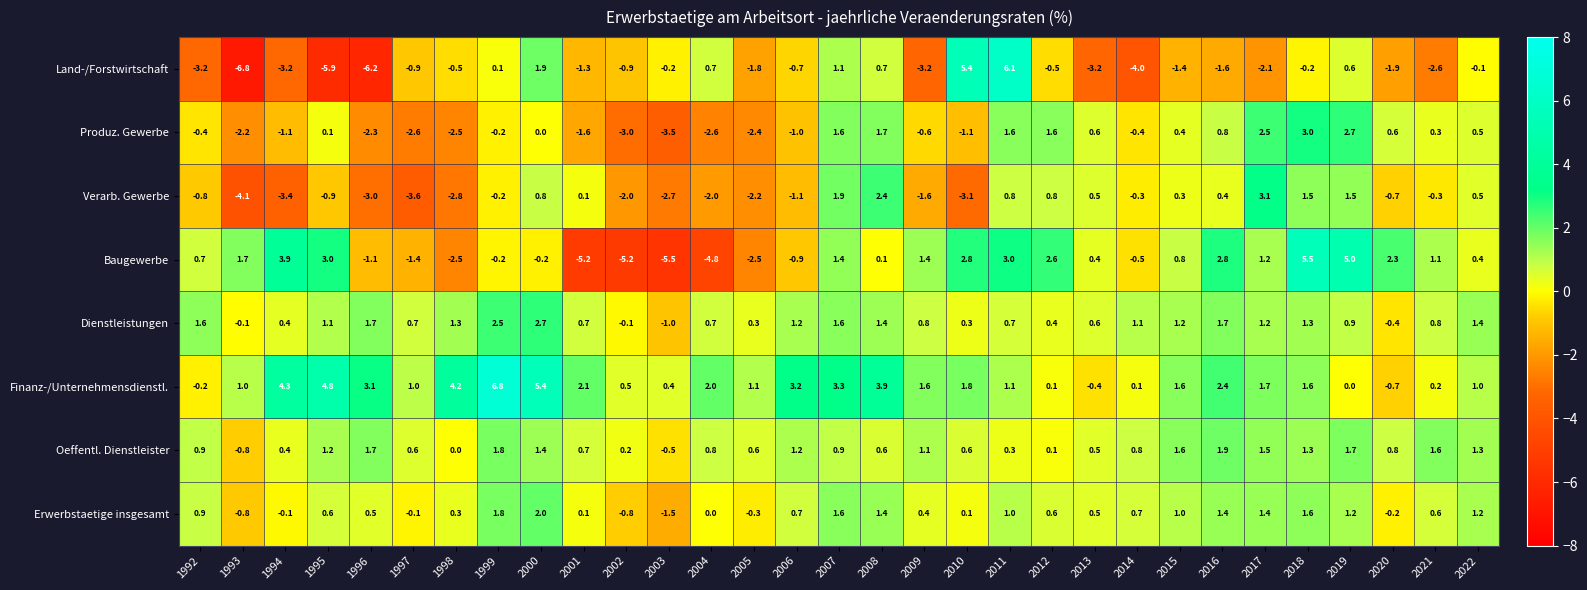

Which series has the widest spread of values?

Land-/Forstwirtschaft